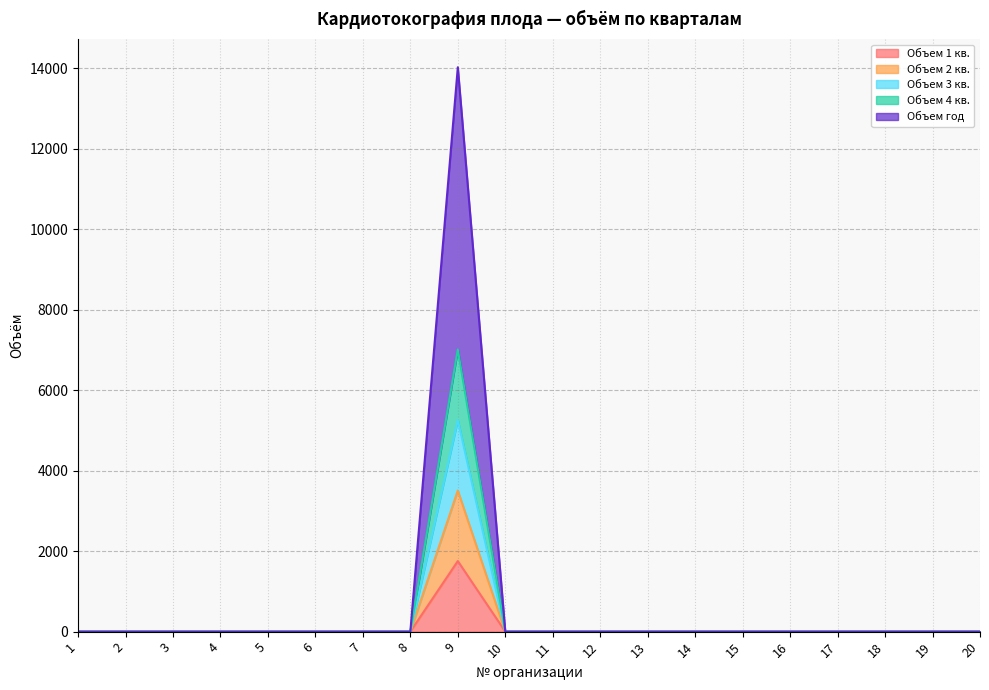

The Объем 1 кв. series shows 0 at 3. True or false?

True